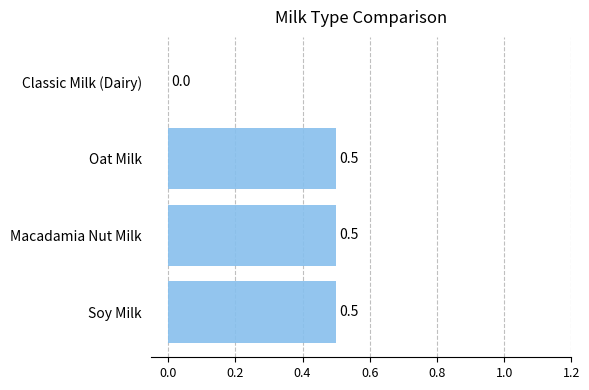

Is it true that the value at Classic Milk (Dairy) is 0.0?

True